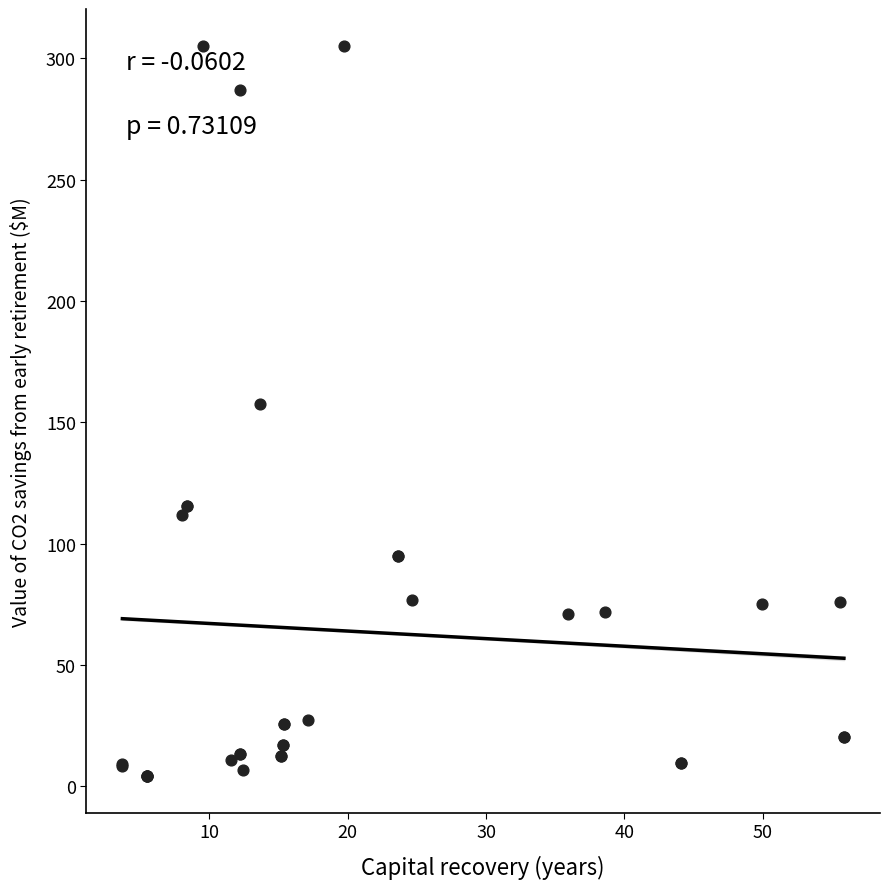

What Y value in the scatter plot is closest to 154?

157.6